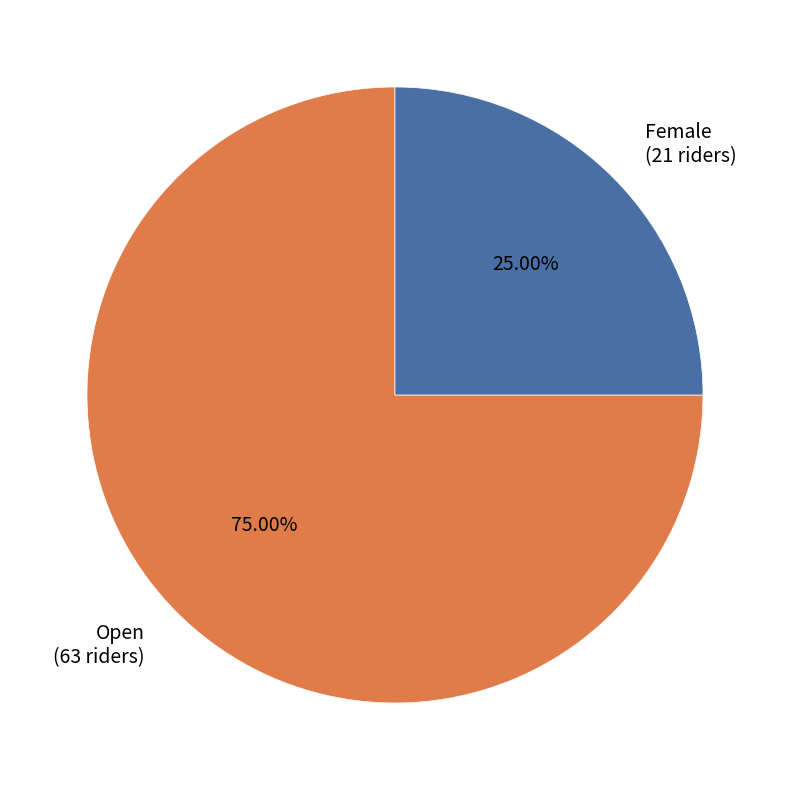

What percentage is the Female slice, to the nearest percent?

25%